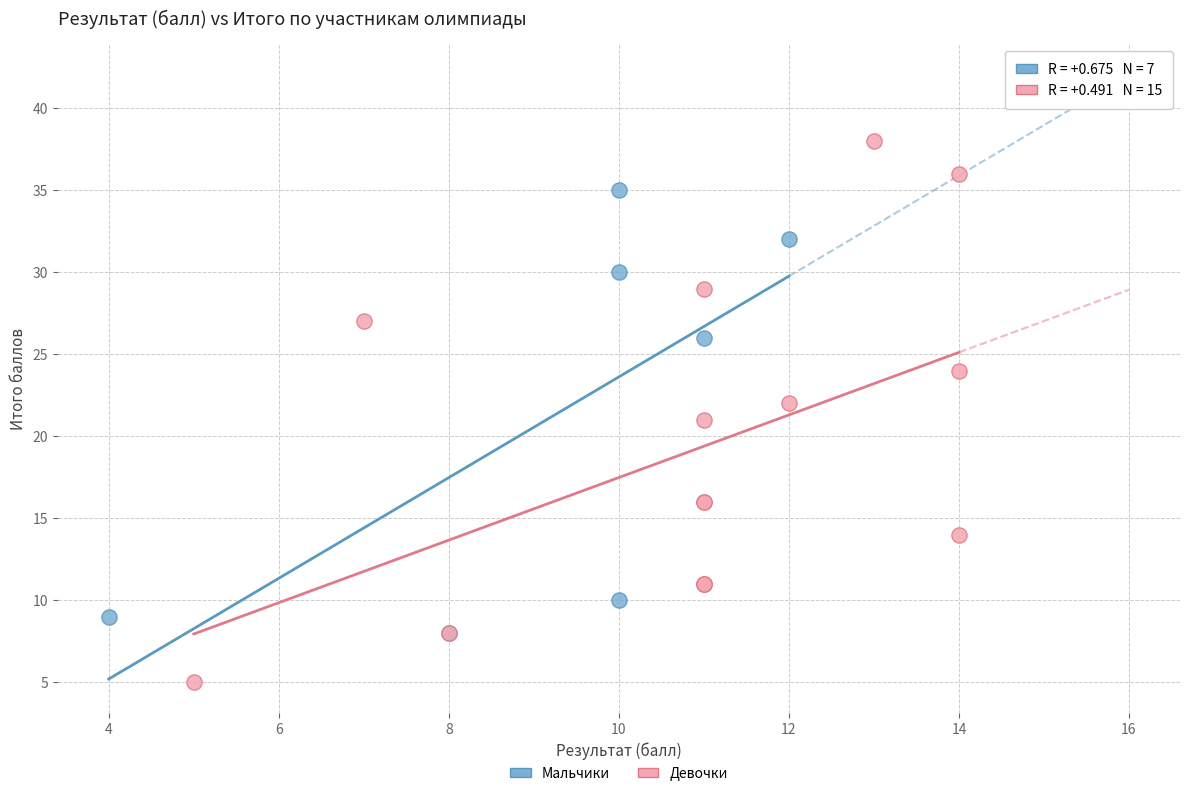

Which series reaches the minimum Y coordinate?

Девочки